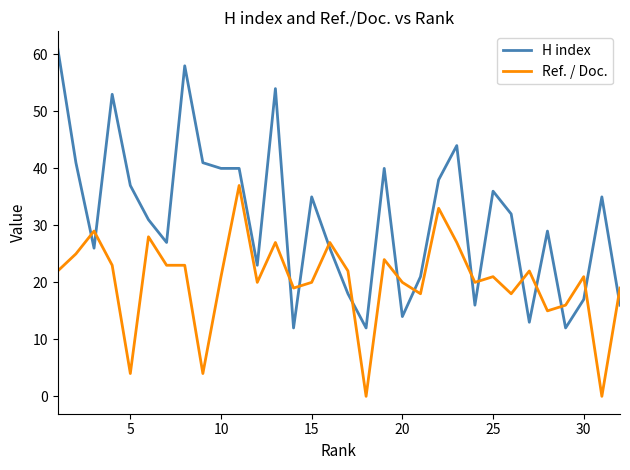

Which series has the widest spread of values?

H index